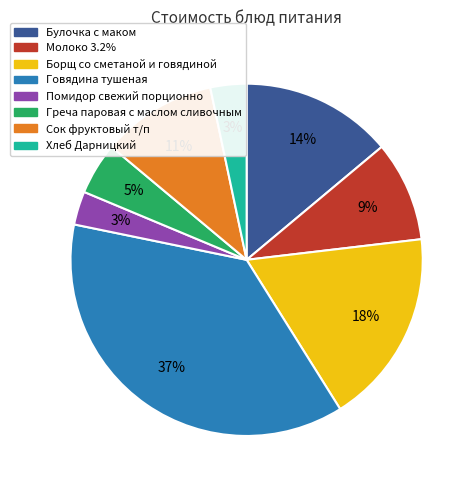

What percentage is the Сок фруктовый т/п slice, to the nearest percent?

11%